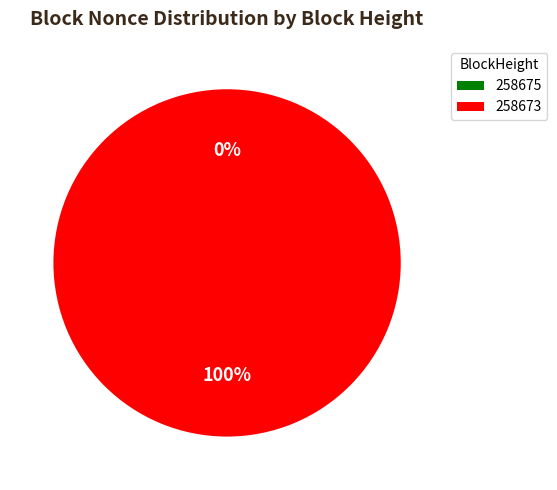

Is there any slice that represents more than half of the pie?

Yes